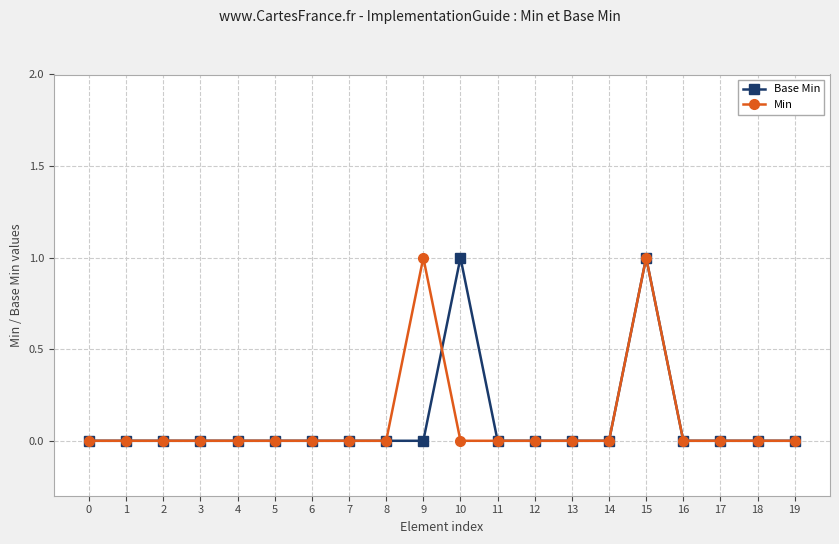

Rank the series at 9 from highest to lowest value.

Min, Base Min